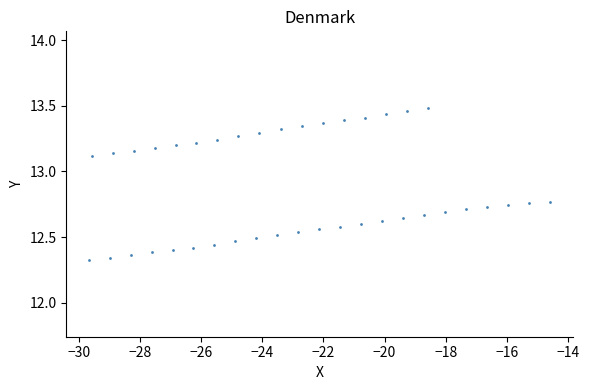

What is the range of Y values (max minus min)?

1.2